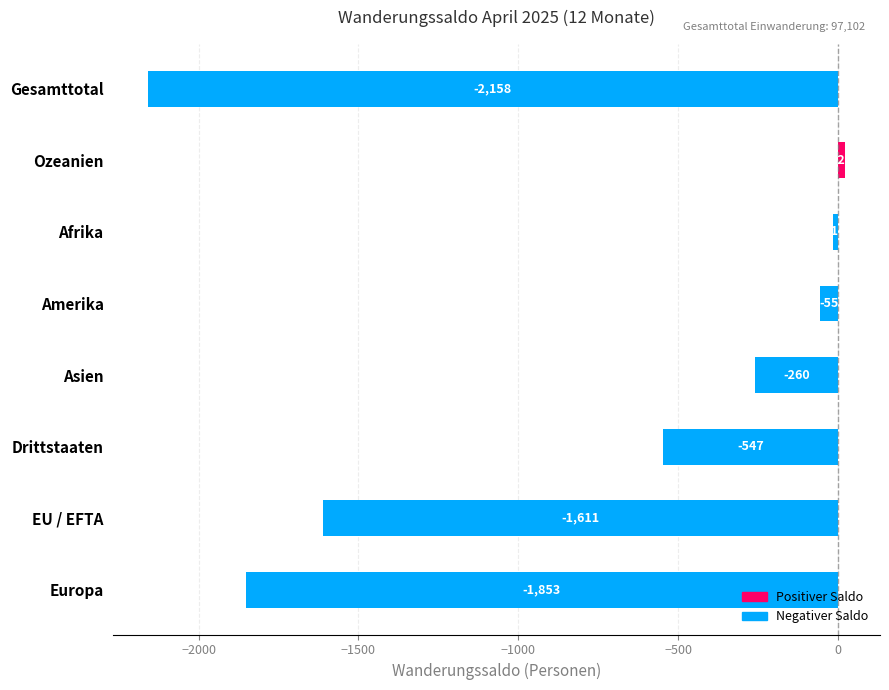

Is it true that the value at EU / EFTA is -1611?

True